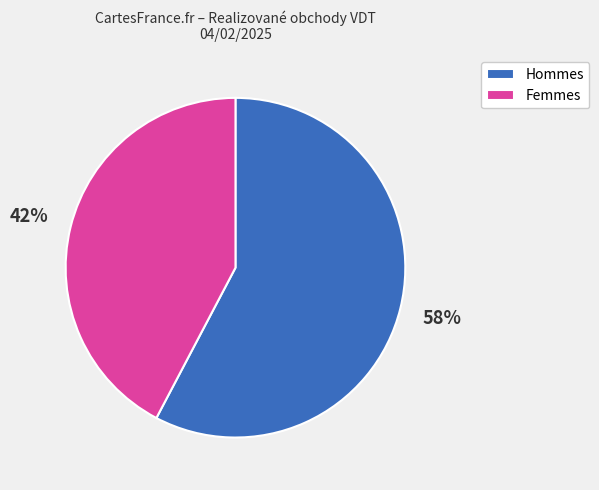

Count the number of slices in the pie.

2